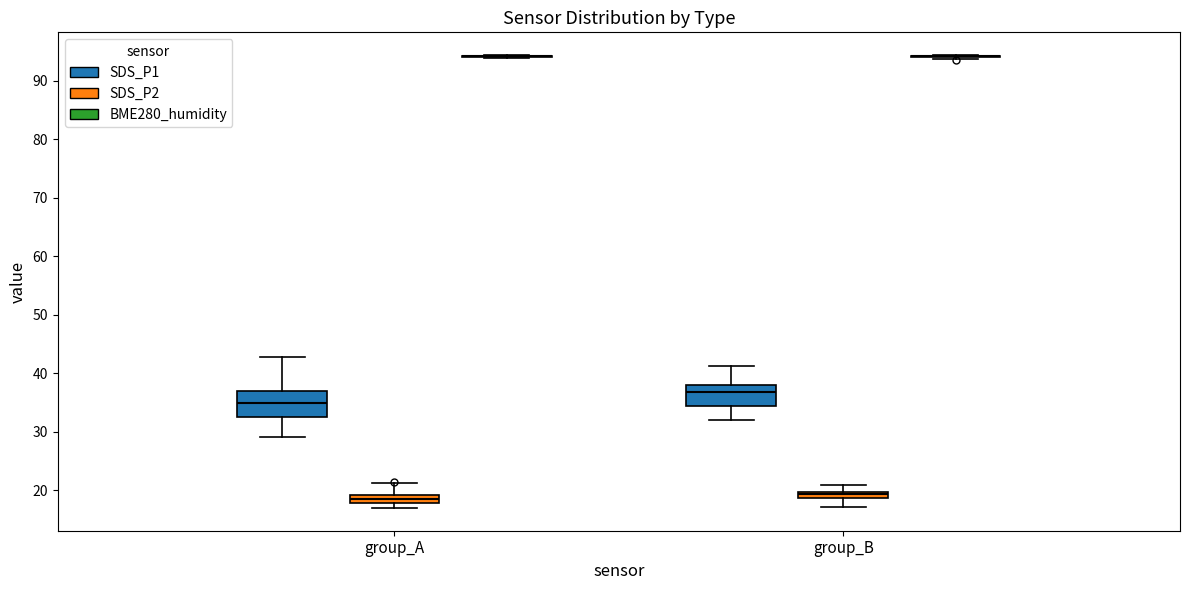

Where does the upper whisker of the box for group_A (SDS_P2) end on the y-axis? The values are not printed on the chart, so give them approximately, as read against the axis.

21